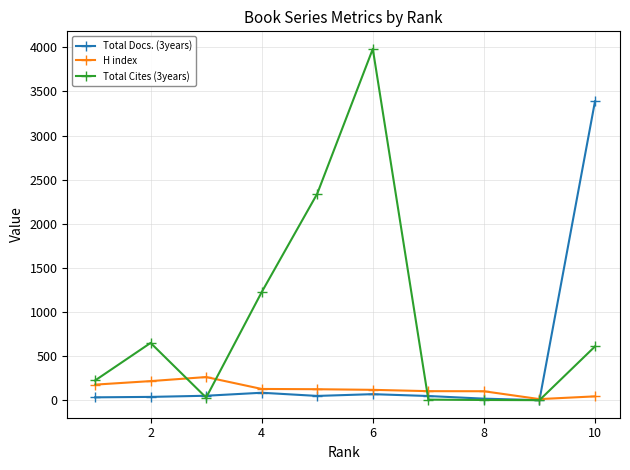

What is the maximum value for H index?

262